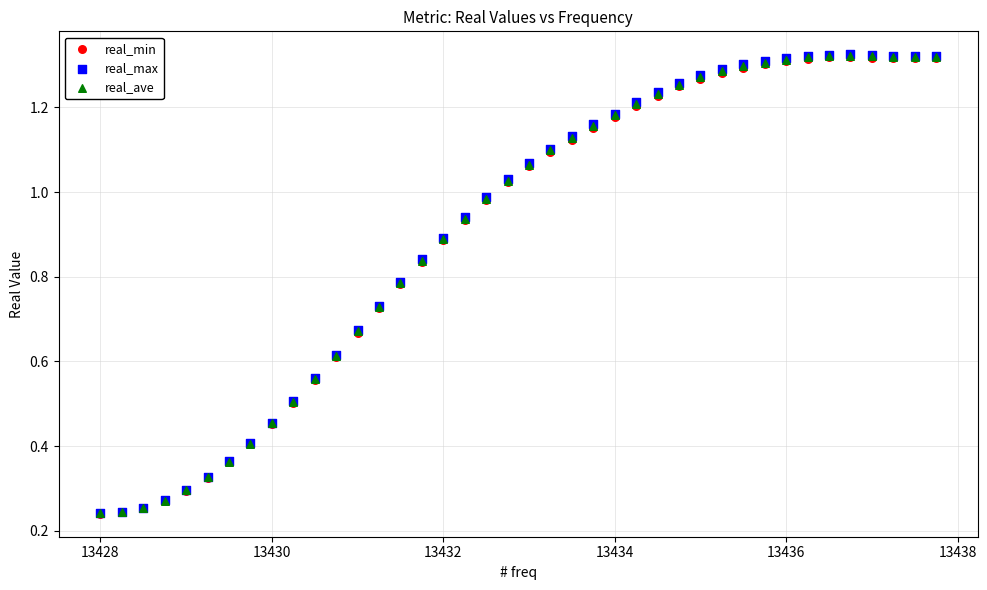

Which series has the widest spread of Y values?

real_max